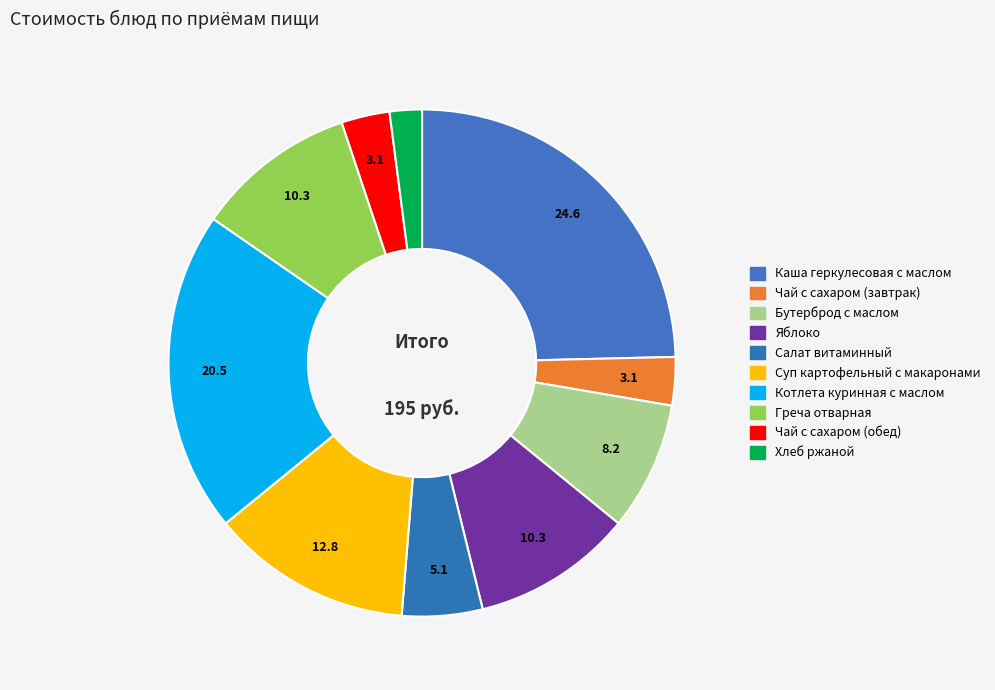

To the nearest percent, what percentage of the pie is Котлета куринная с маслом?

21%